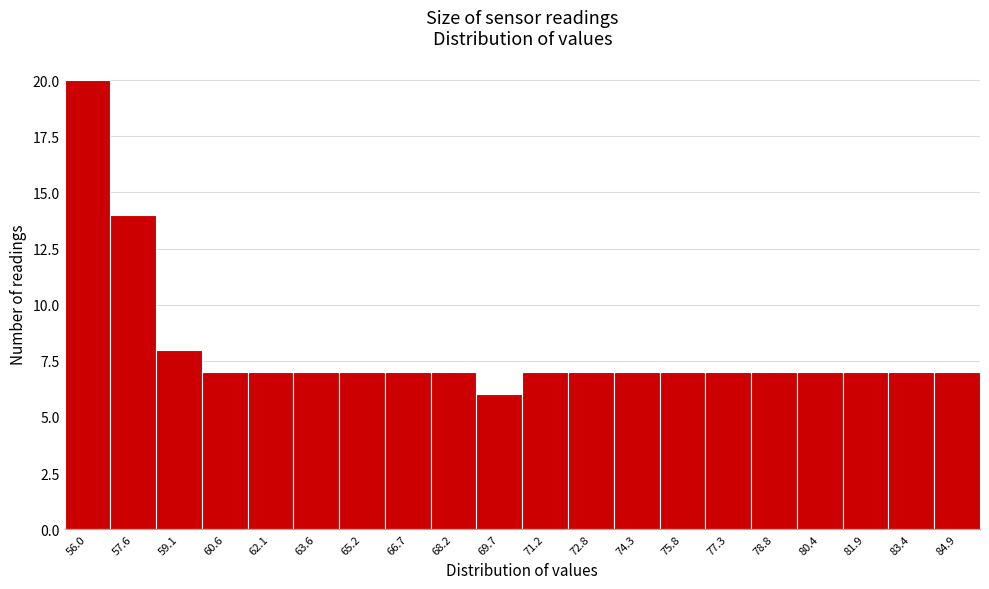

Reading left to right, transcribe all the data shown in this chart.

56.0=20	57.6=14	59.1=8	60.6=7	62.1=7	63.6=7	65.2=7	66.7=7	68.2=7	69.7=6	71.2=7	72.8=7	74.3=7	75.8=7	77.3=7	78.8=7	80.4=7	81.9=7	83.4=7	84.9=7